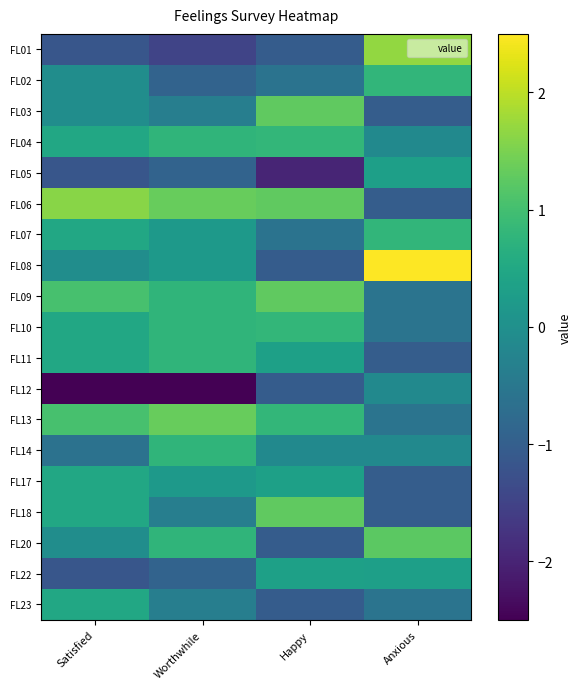

What is the greatest value displayed?

2.6